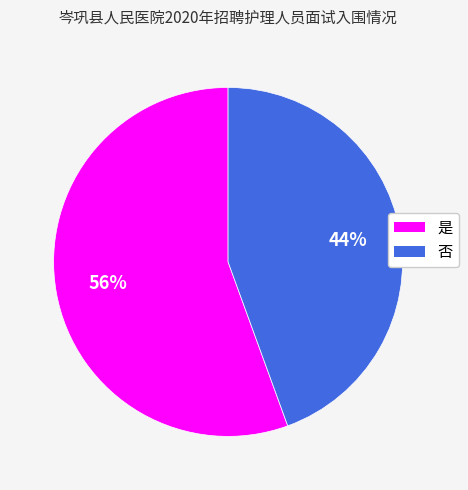

To the nearest percent, what portion does 否 represent?

44%